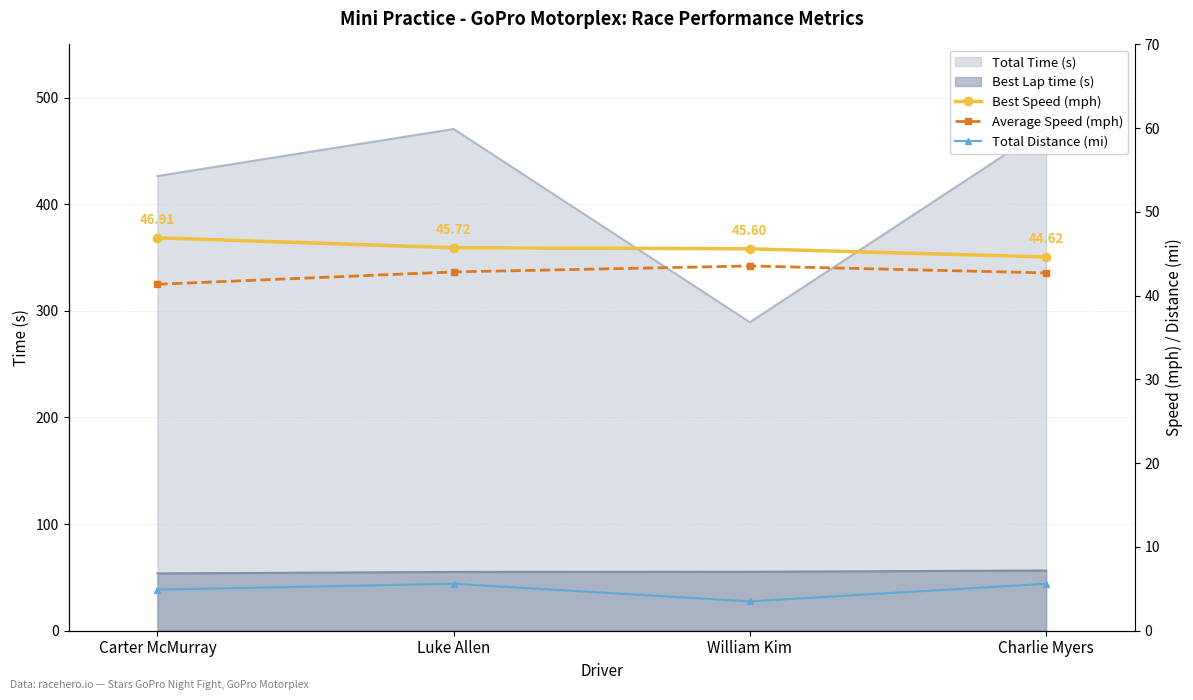

What position from the left is Charlie Myers?

4